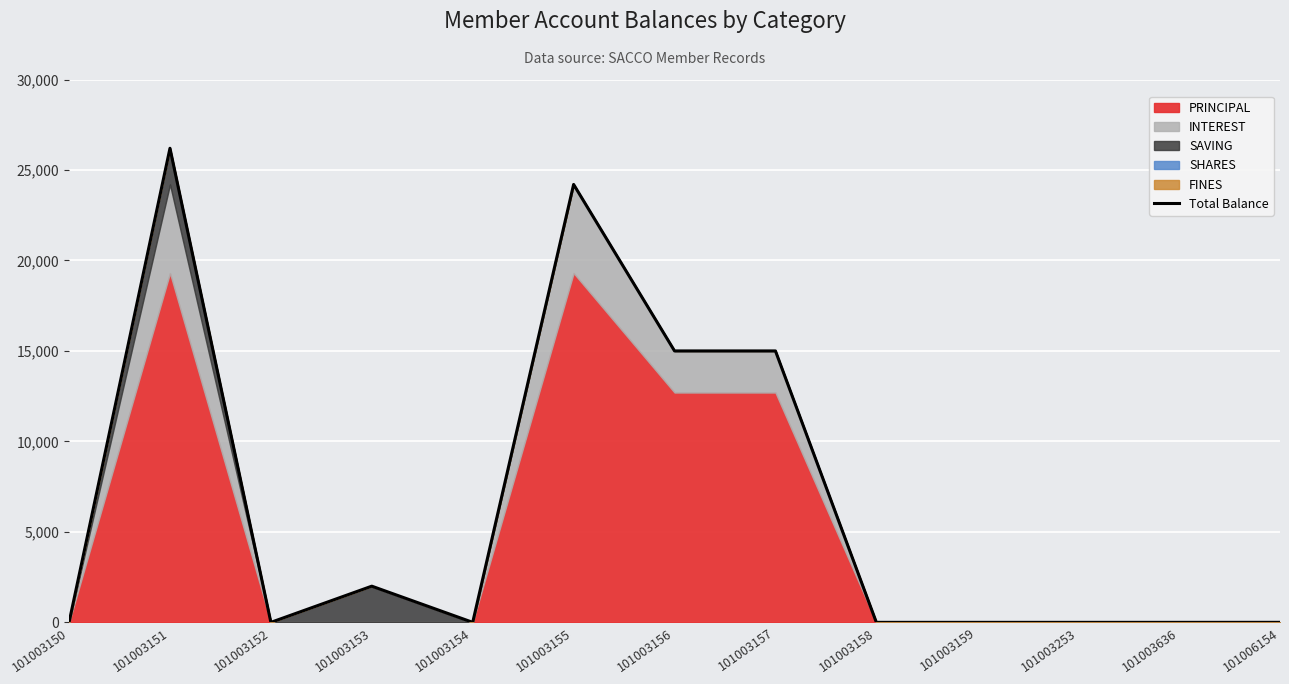

What is the difference between the maximum and minimum values?

26200